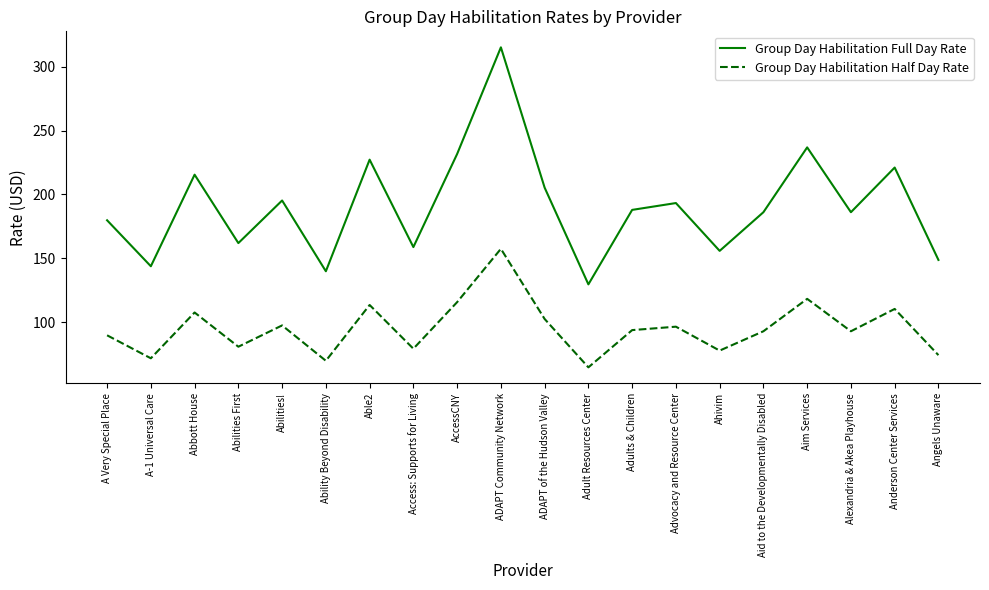

True or false: Group Day Habilitation Full Day Rate and Group Day Habilitation Half Day Rate intersect in this chart.

False